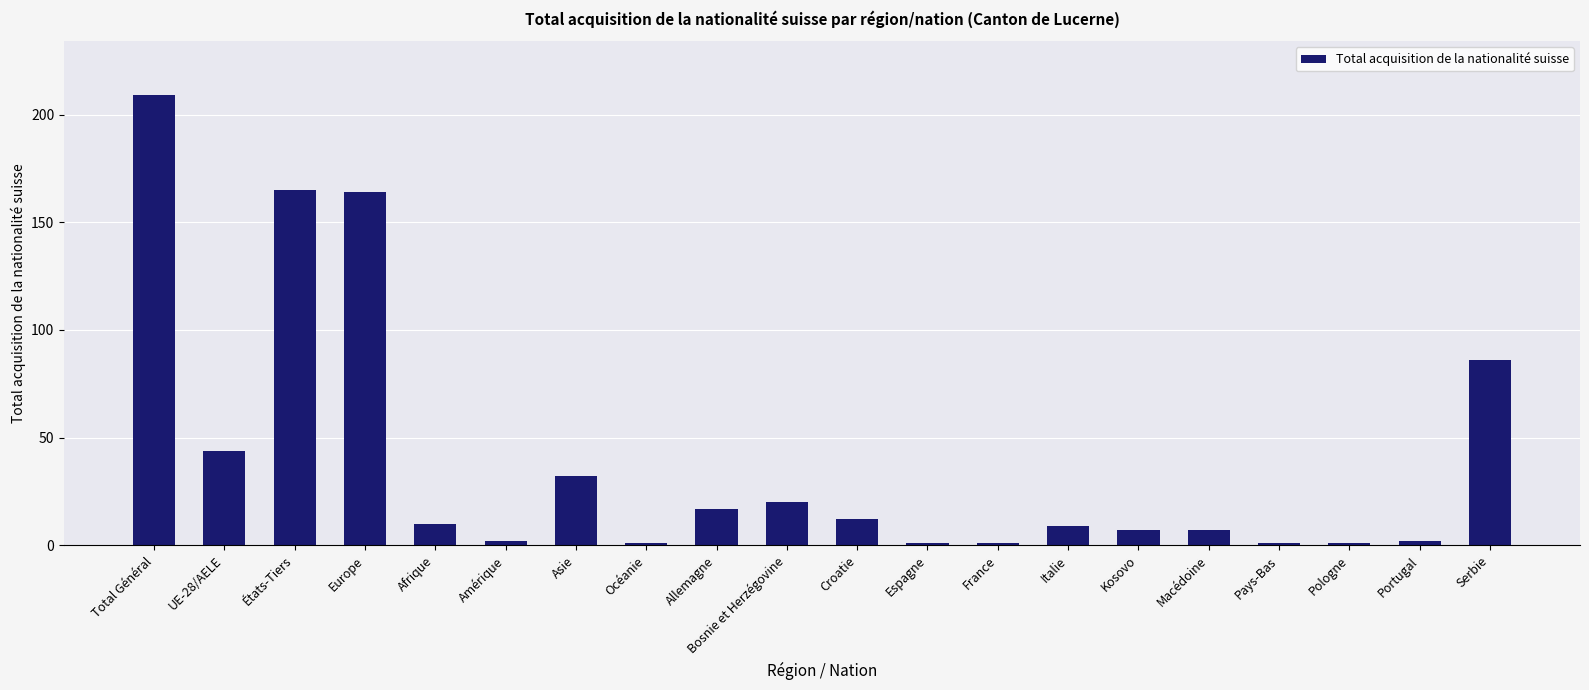

How many bars are there in total?

20